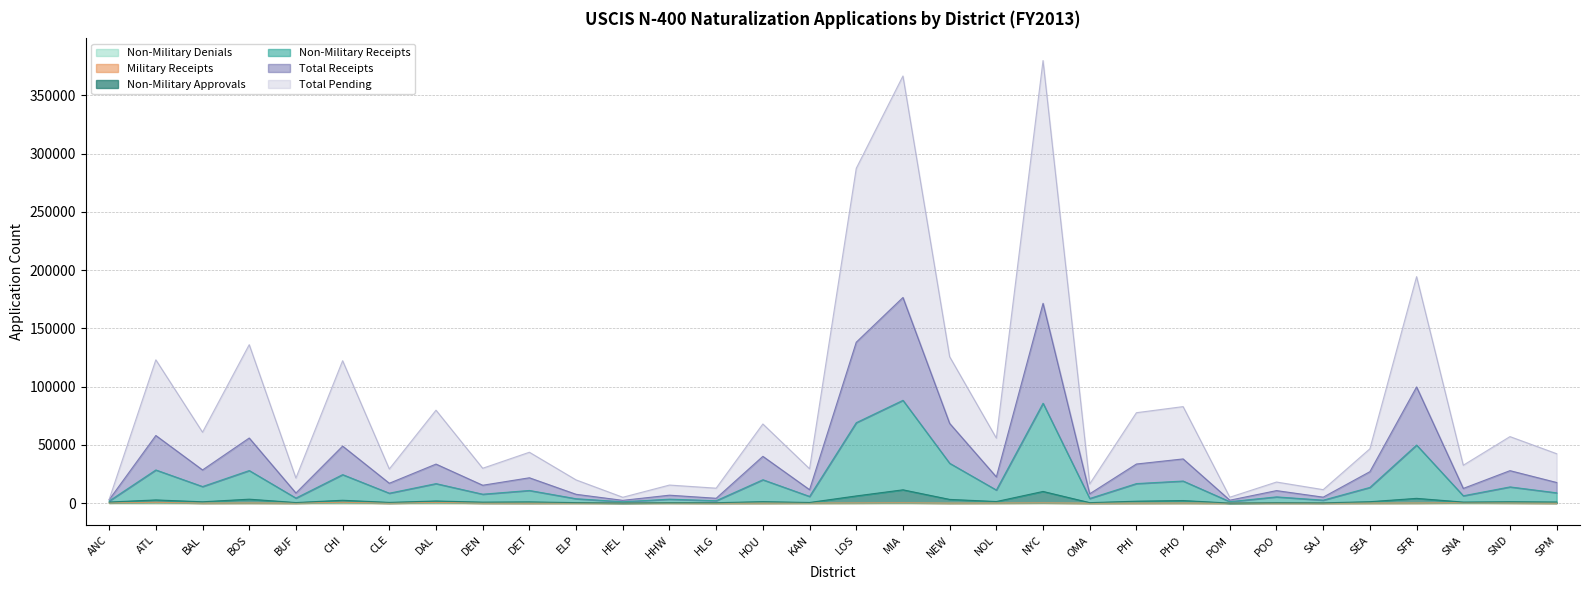

Where is Total Pending nearest to the value 191453?

SFR